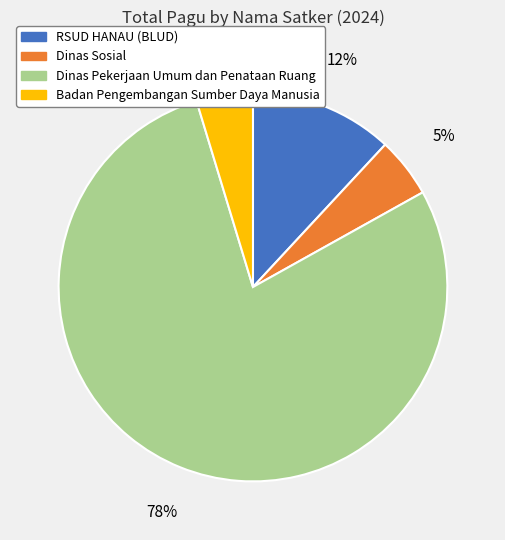

Approximately how many times larger is the value at Dinas Sosial compared to RSUD HANAU (BLUD)?

0.4